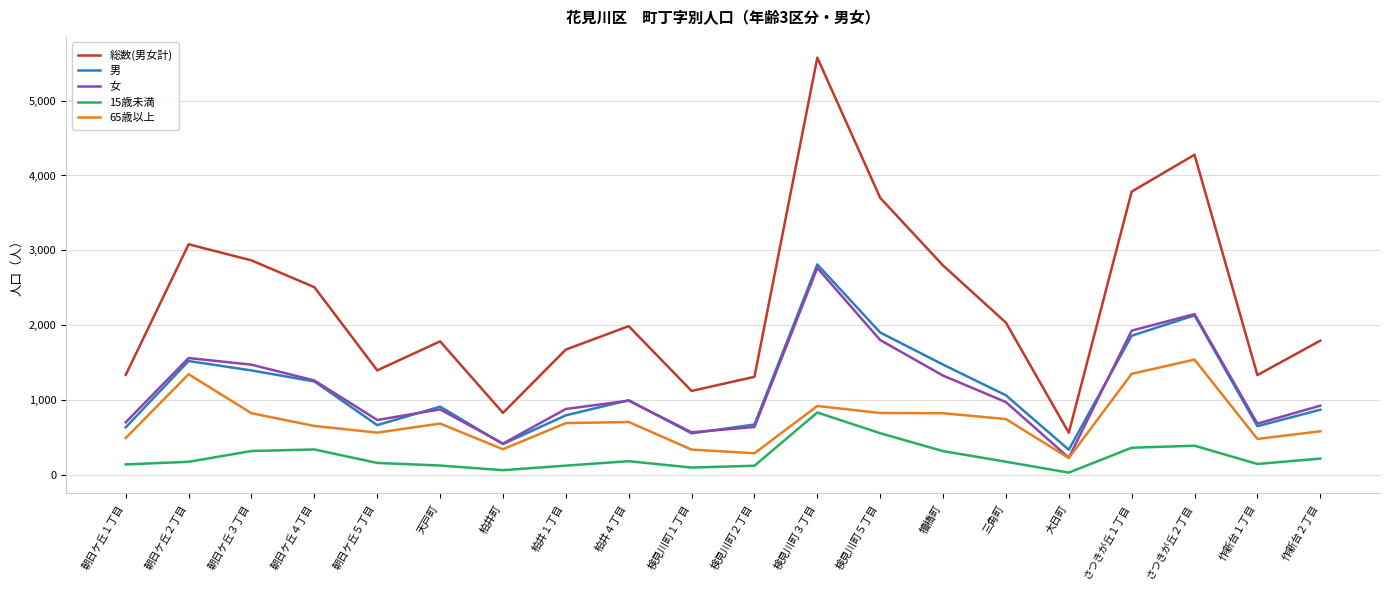

Read the 女 value at さつきが丘２丁目.

2147